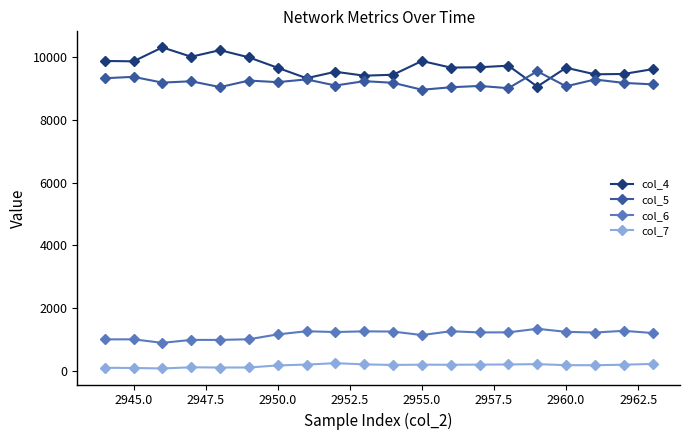

What is the greatest value displayed?

10317